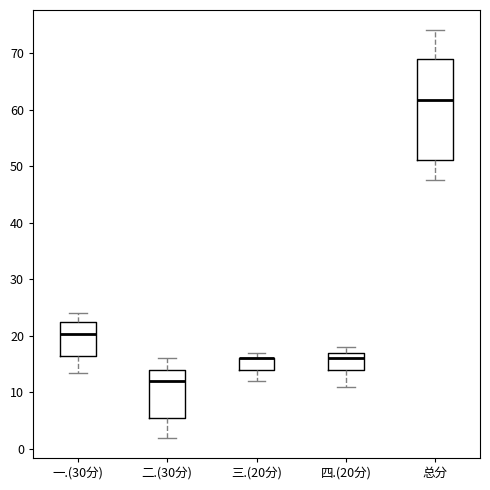

Where does the upper whisker of the box for 一.(30分) end on the y-axis? The values are not printed on the chart, so give them approximately, as read against the axis.

24